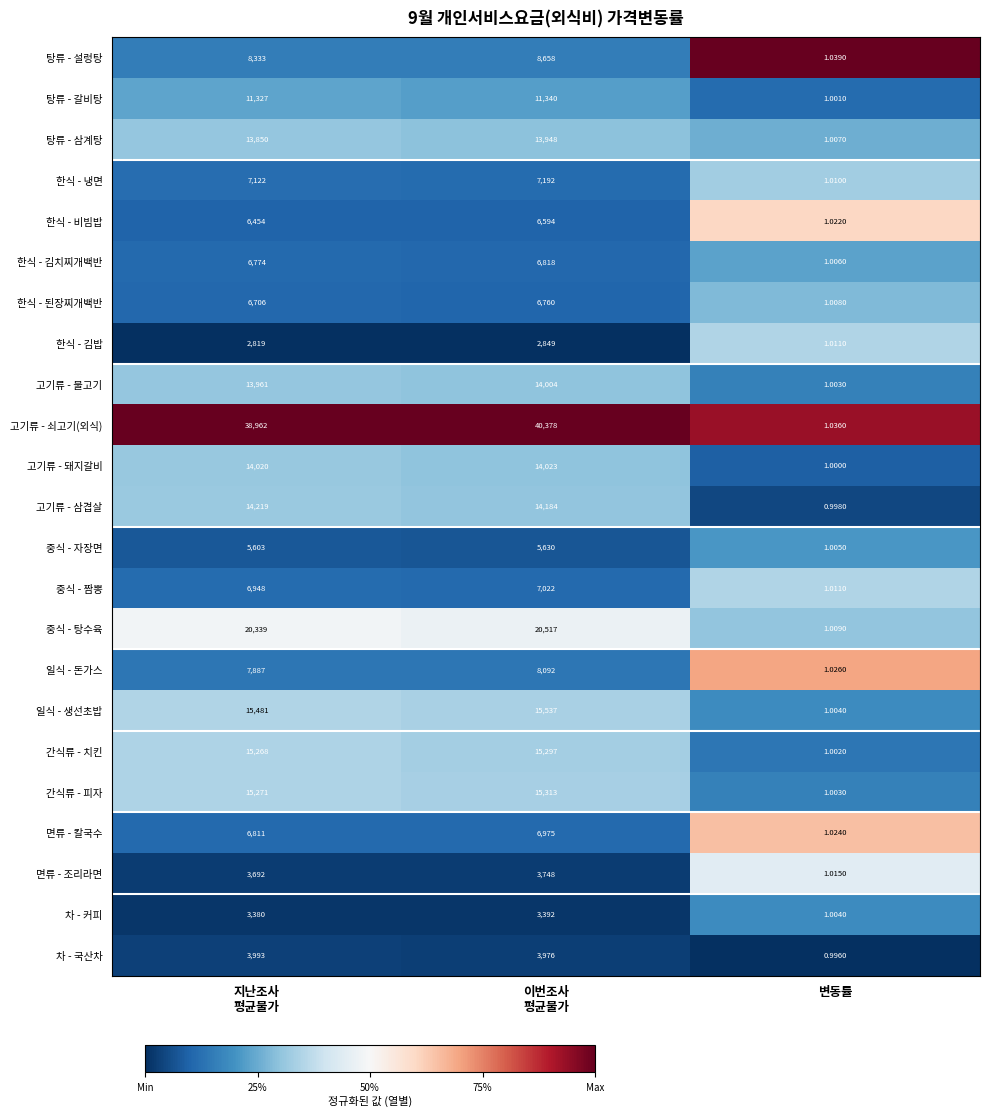

Which label corresponds to the largest value in the chart?

이번조사
평균물가